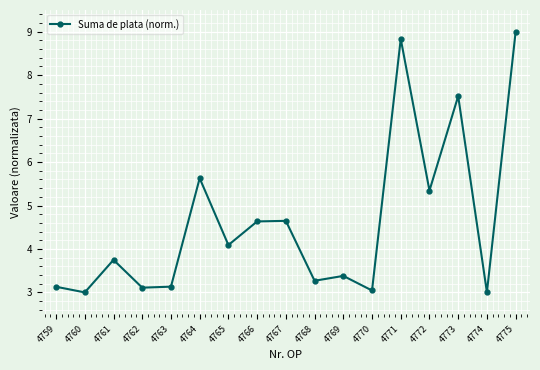

Reading left to right, what are all the values shown in this chart?

3.1	3.0	3.7	3.1	3.1	5.6	4.1	4.6	4.6	3.3	3.4	3.0	8.8	5.3	7.5	3.0	9.0